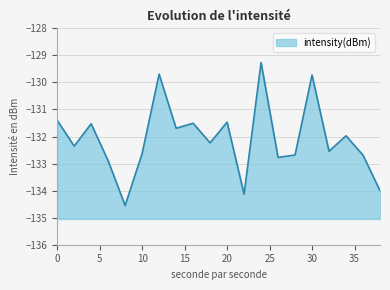

What is the difference between the values at 34 and 38?

2.0